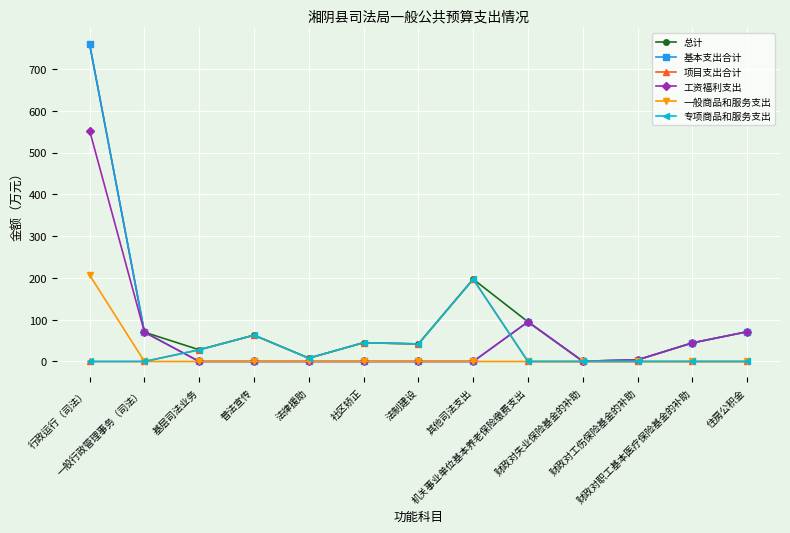

How many interior local peaks does the 工资福利支出 series have?

1